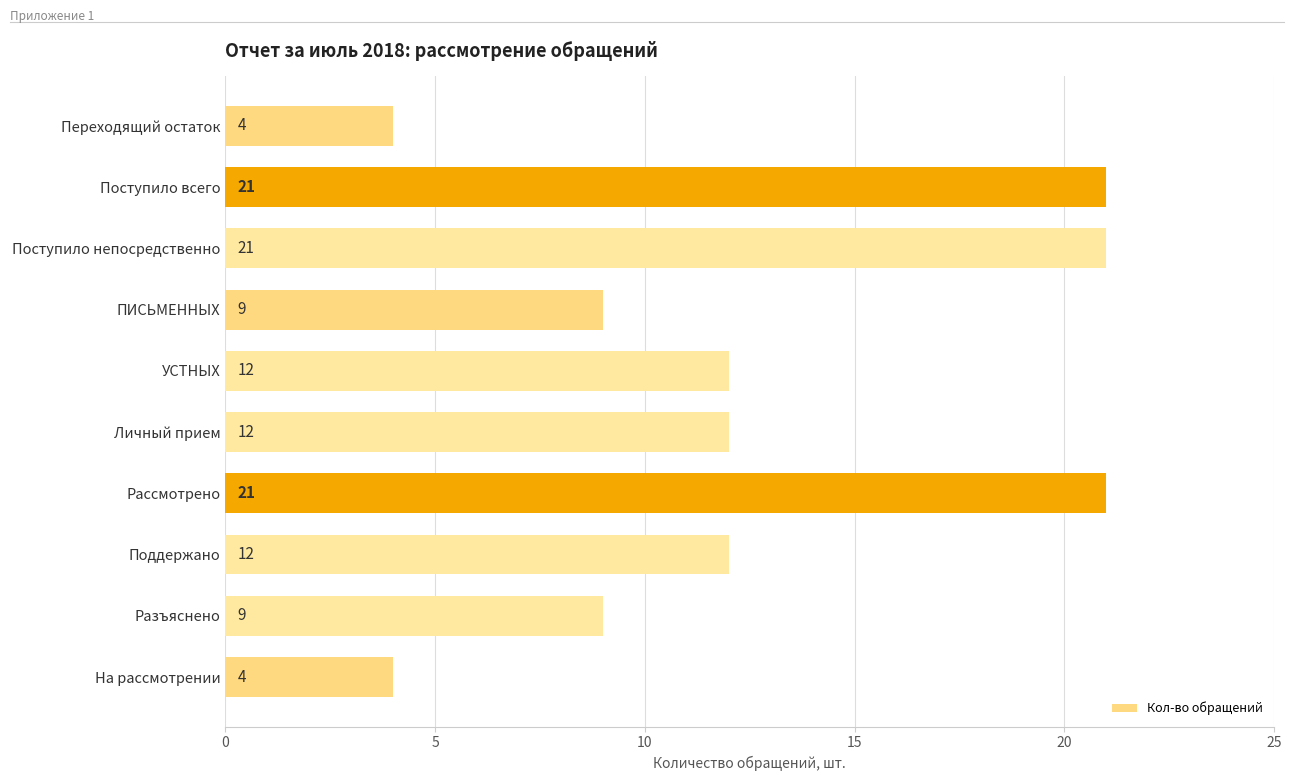

Reading top to bottom, list all the values displayed in this chart.

4	21	21	9	12	12	21	12	9	4